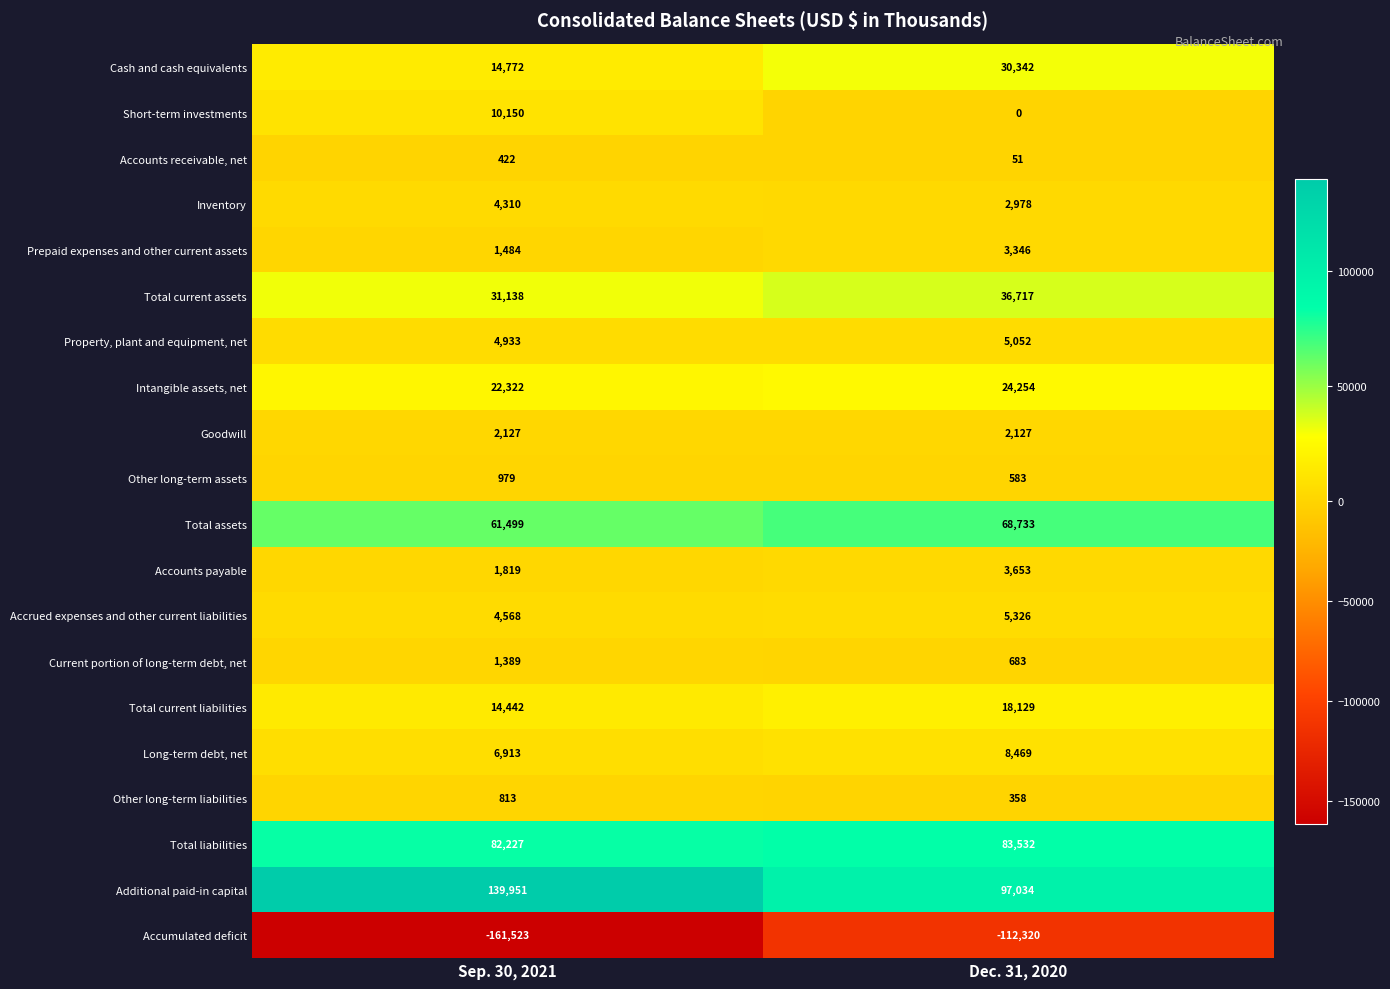

Is the value of Other long-term liabilities at Dec. 31, 2020 greater than the value of Goodwill at Sep. 30, 2021?

No